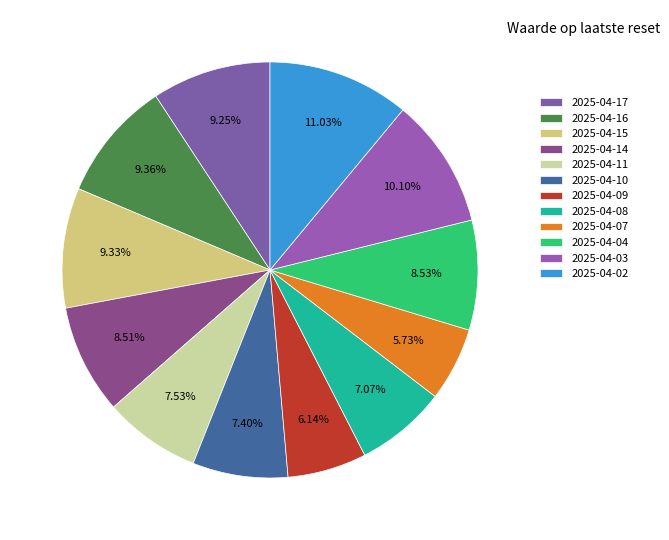

What percentage is the 2025-04-04 slice, to the nearest percent?

9%